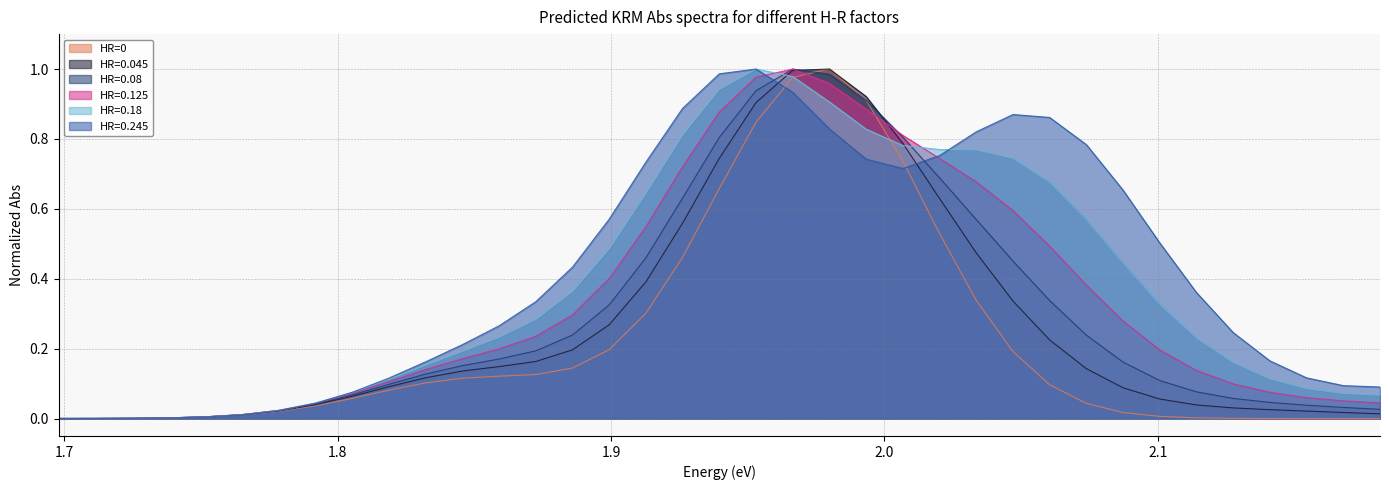

How many lines are shown in the chart?

6